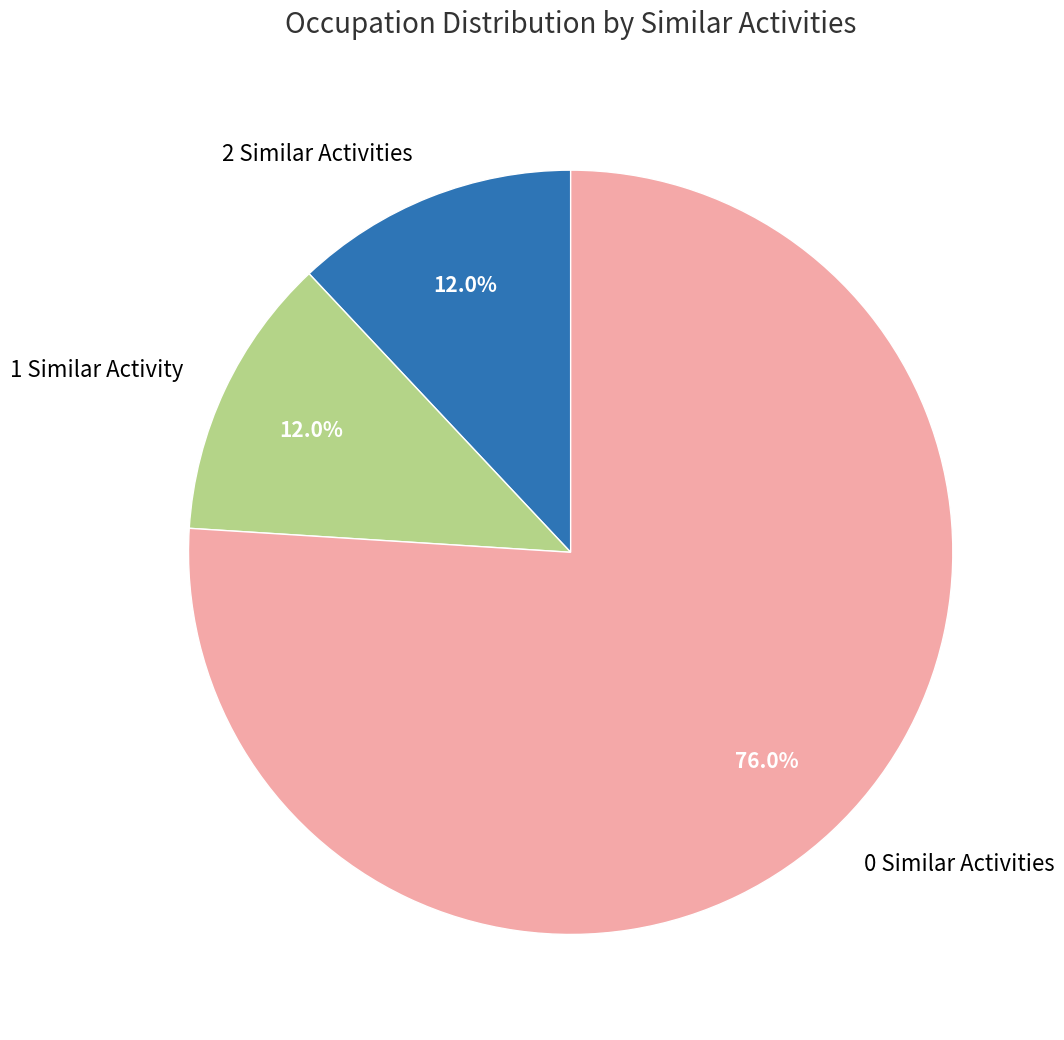

Between 2 Similar Activities and 0 Similar Activities, which is larger?

0 Similar Activities